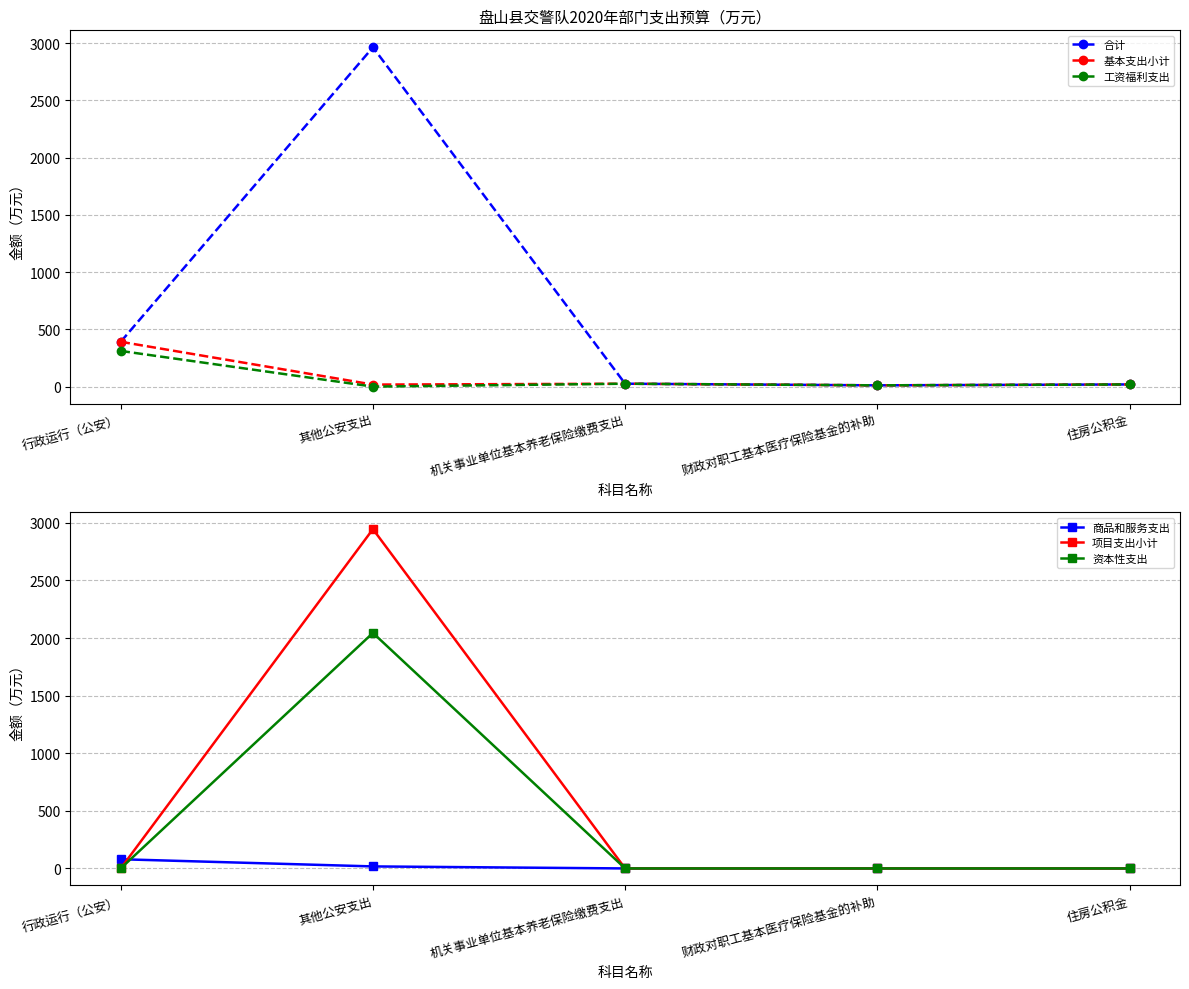

In 项目支出小计, how many points are higher than both neighbors (excluding endpoints)?

1